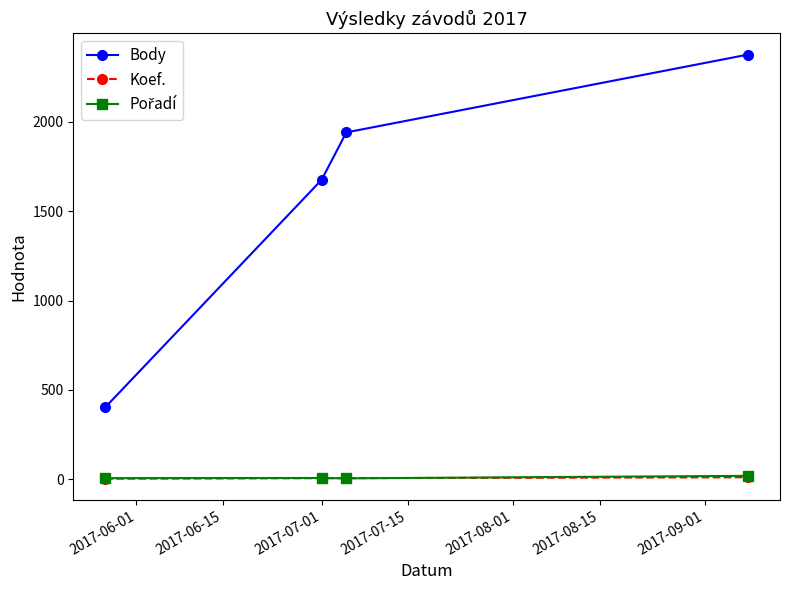

True or false: Body and Koef. cross at least once.

False